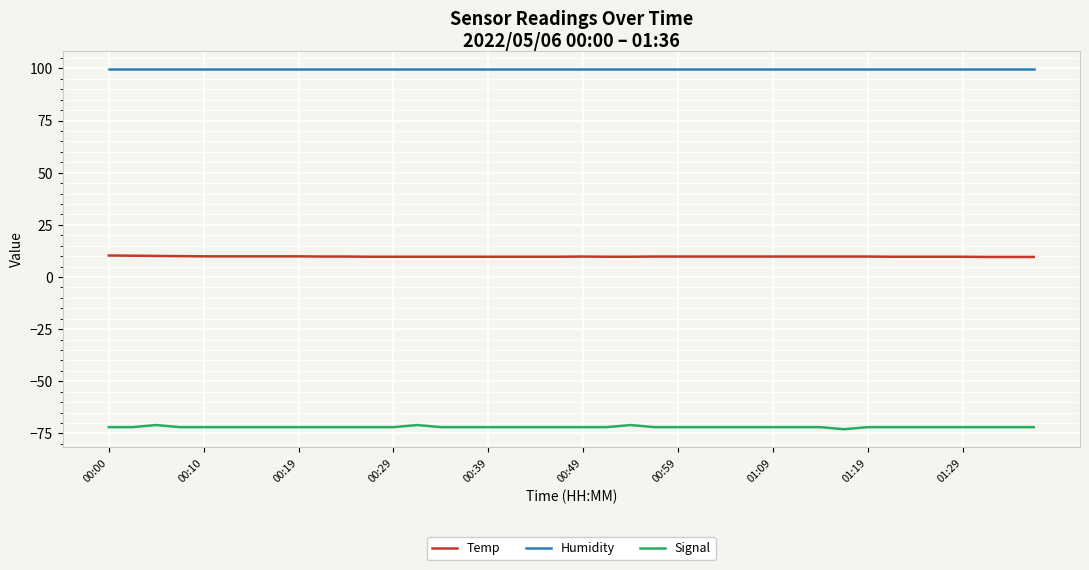

What is the greatest value displayed?

99.9